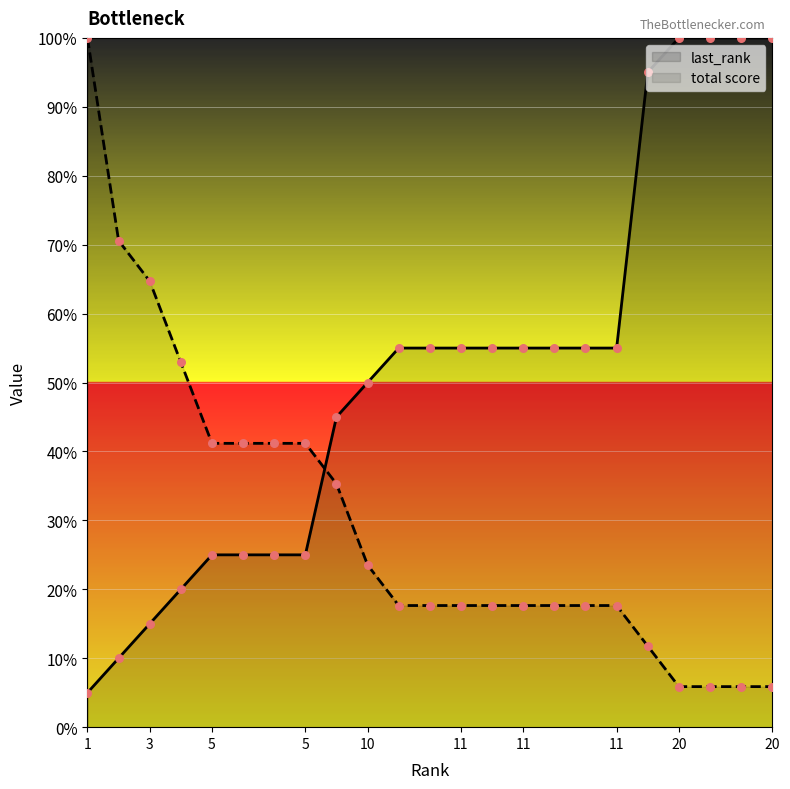

At how many categories does at least one series exceed 63?

8